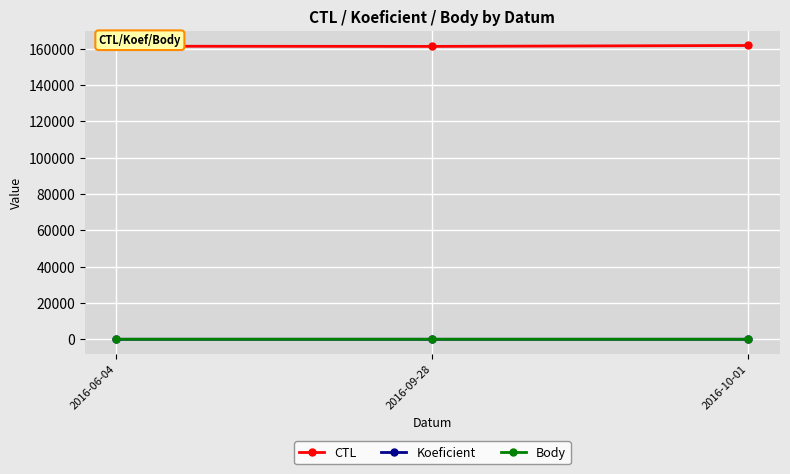

At 2016-09-28, list the series in order from smallest to largest.

Koeficient, Body, CTL